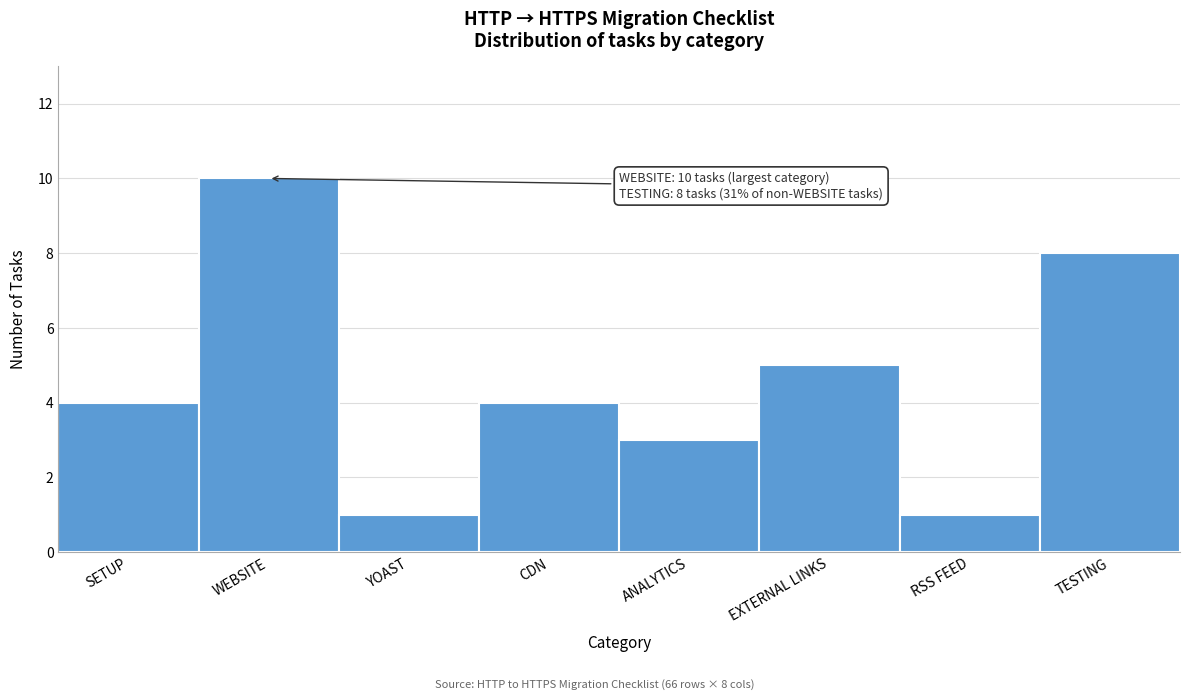

Reading left to right, what are all the values shown in this chart?

SETUP=4	WEBSITE=10	YOAST=1	CDN=4	ANALYTICS=3	EXTERNAL LINKS=5	RSS FEED=1	TESTING=8